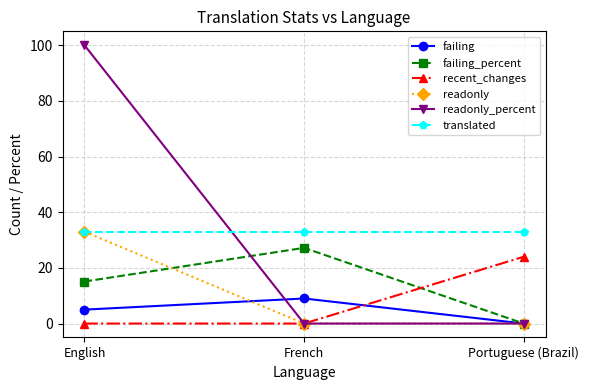

Is the value of recent_changes at English greater than the value of readonly at English?

No